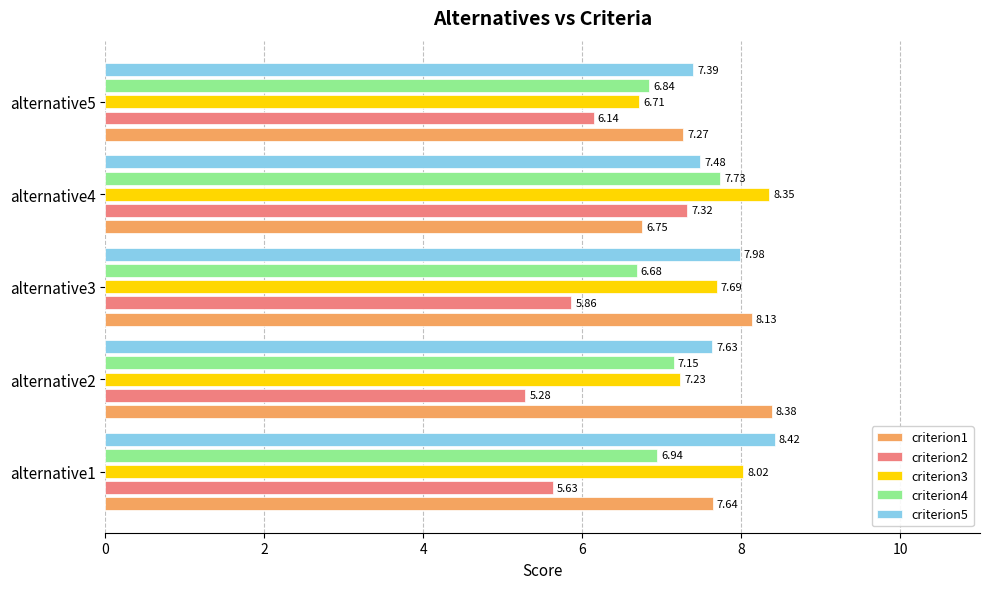

At how many categories does at least one series exceed 5?

5